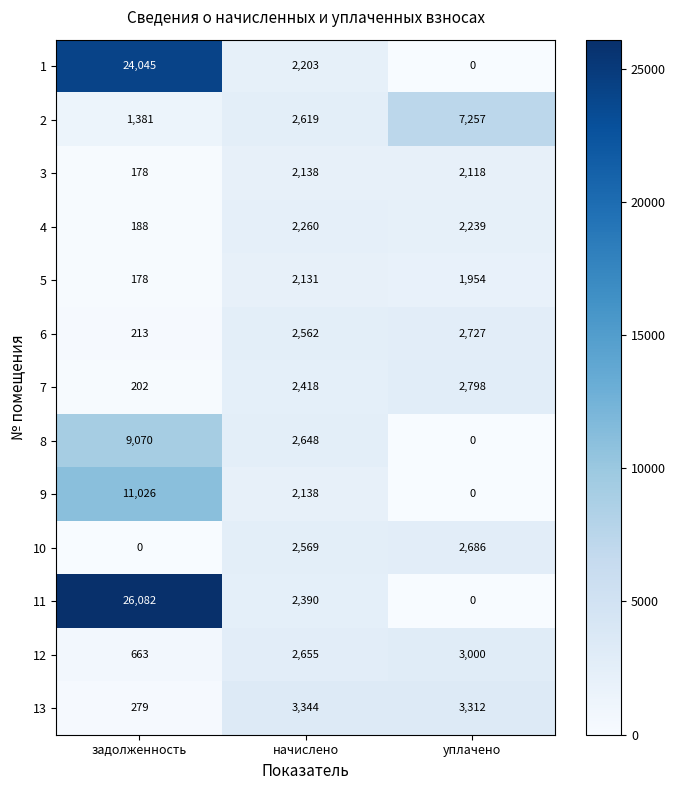

What is the average value of the 13 series?

2312